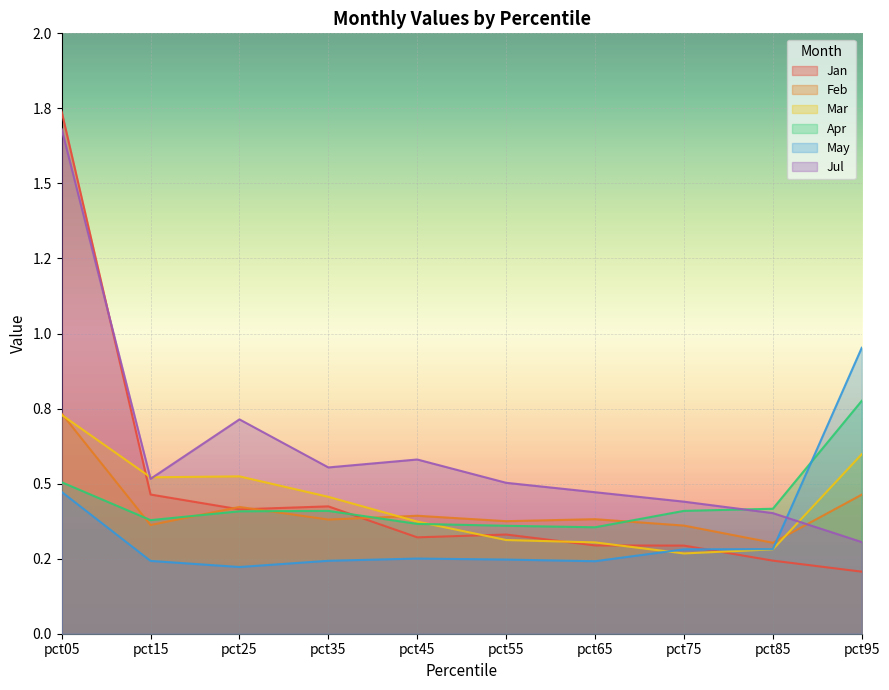

At which category does Jan reach its first local peak?

pct35